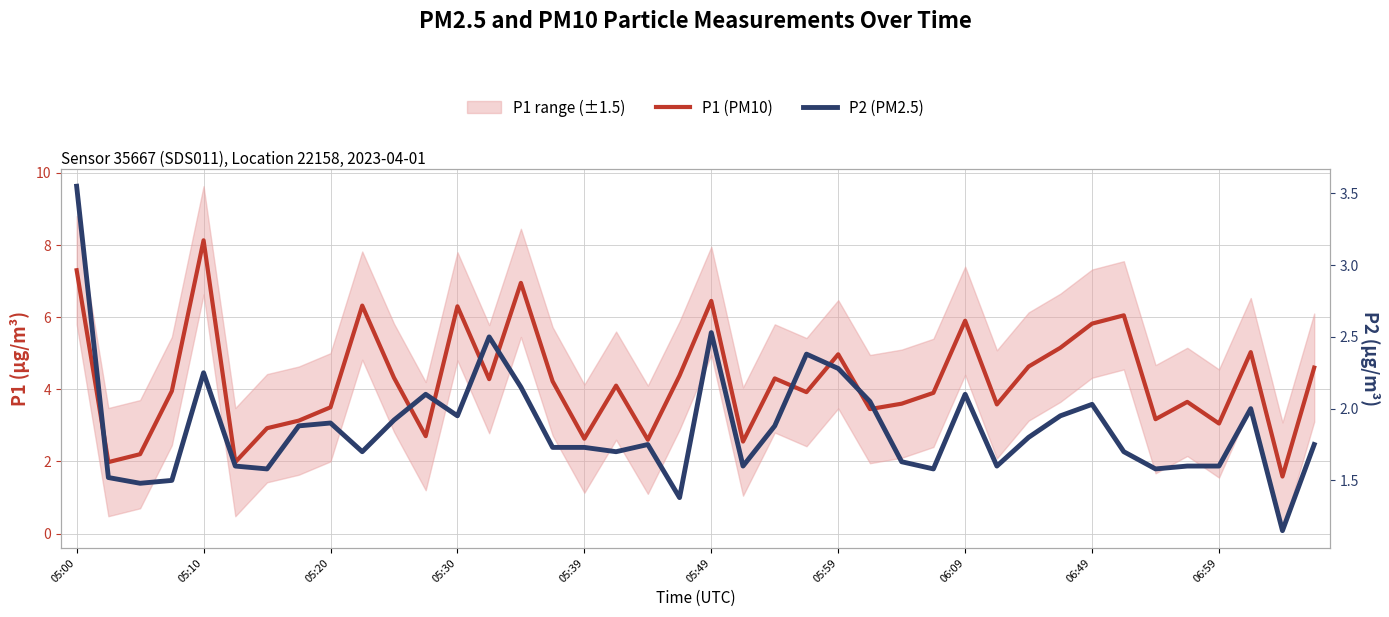

Which series has the largest total across all categories?

P1 (PM10)